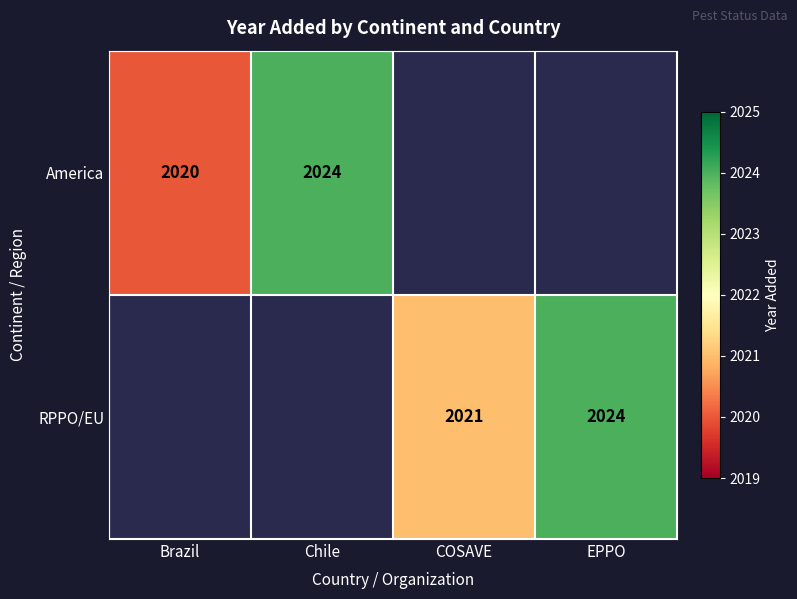

Is it true that RPPO/EU equals 2024 at EPPO?

True